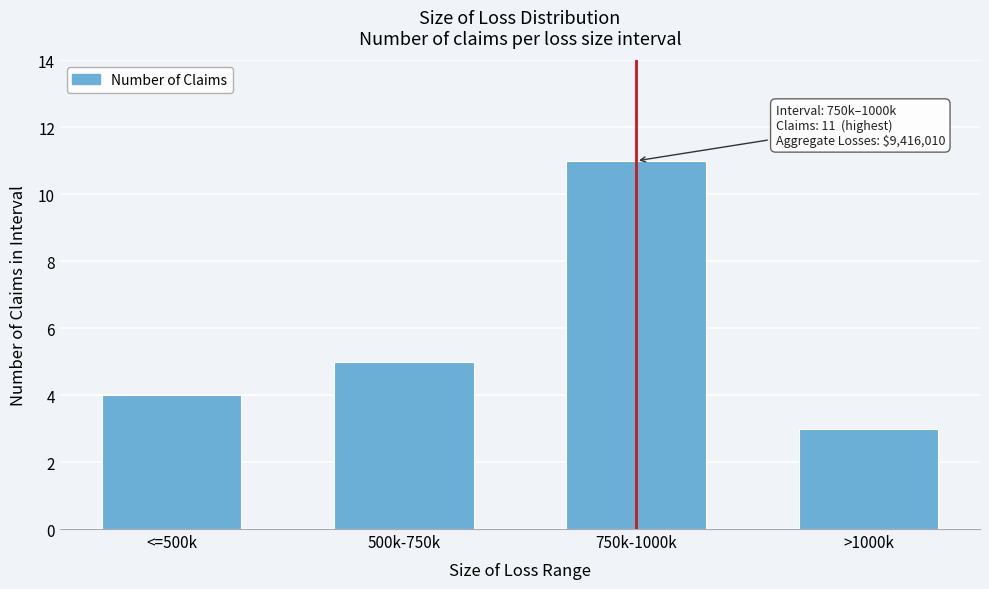

Reading left to right, list all the values displayed in this chart.

<=500k=4	500k-750k=5	750k-1000k=11	>1000k=3